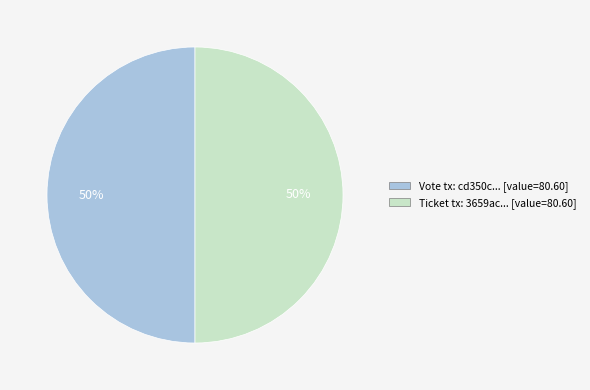

Count the number of slices in the pie.

2